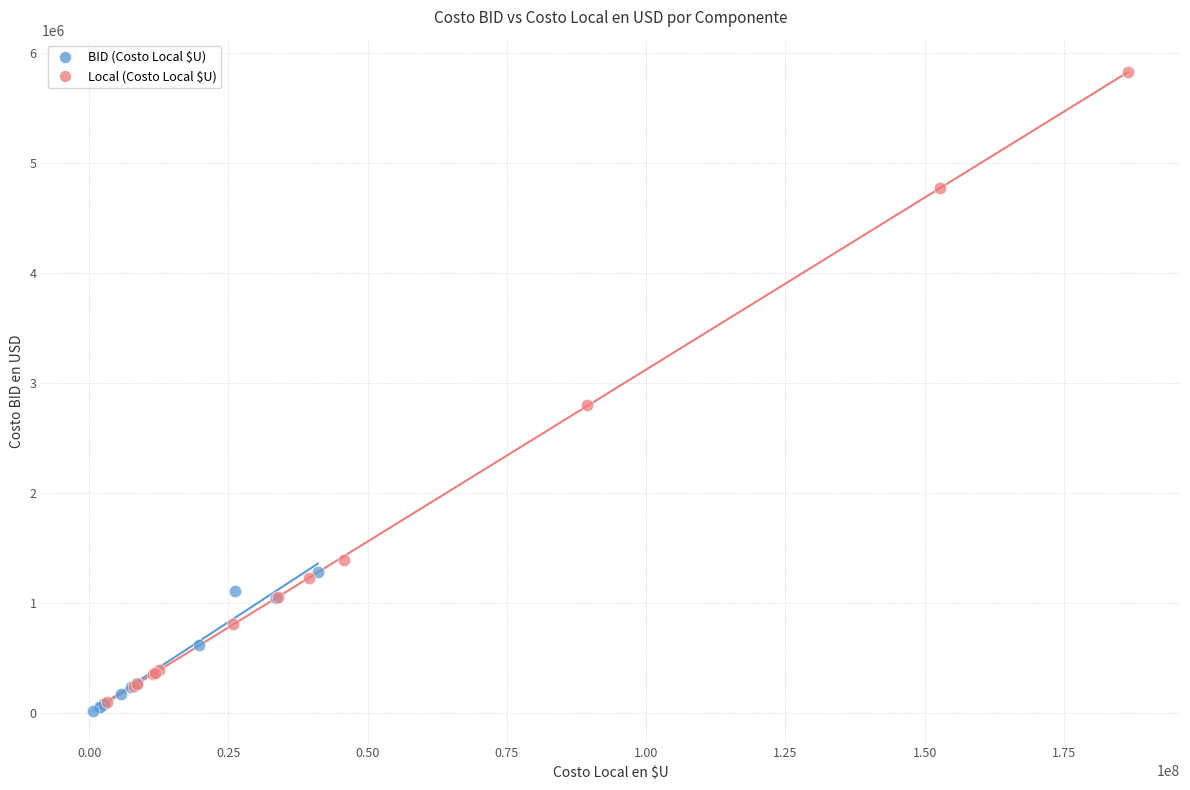

Which series has the largest Y range (max minus min)?

Local (Costo Local $U)